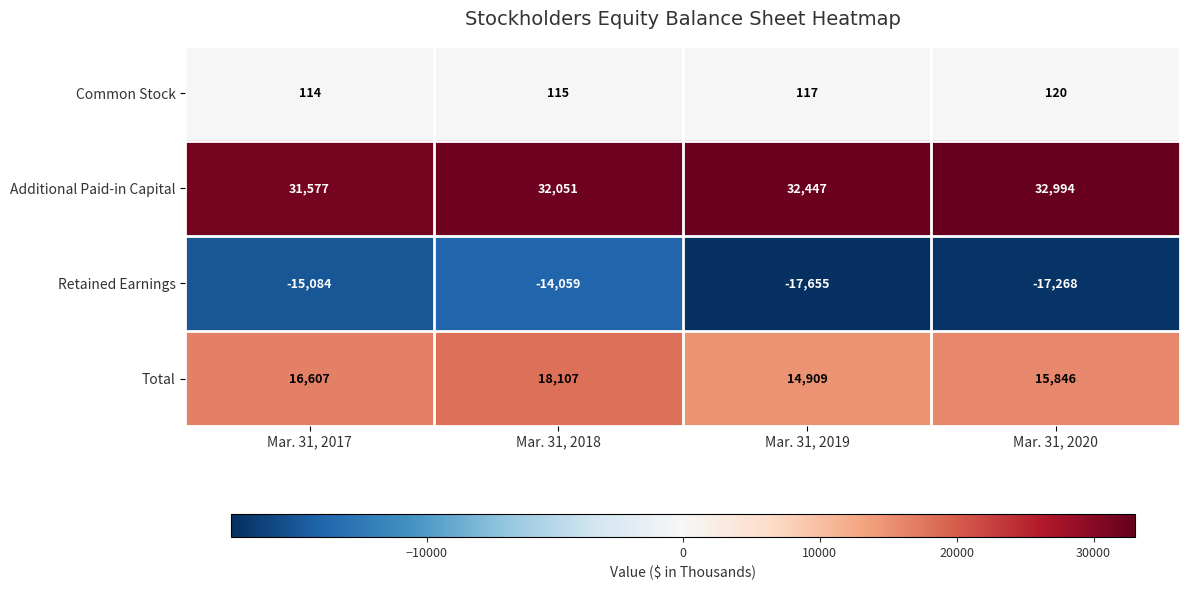

The Retained Earnings series shows -17655 at Mar. 31, 2019. True or false?

True